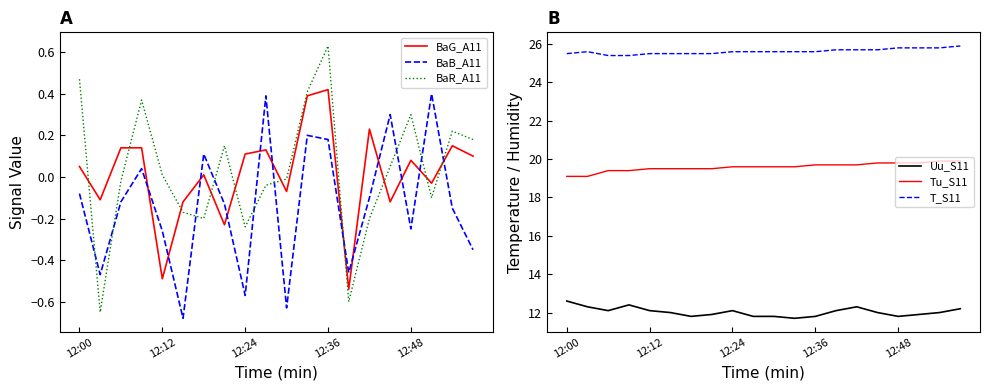

Which series has the largest range (max minus min)?

BaR_A11